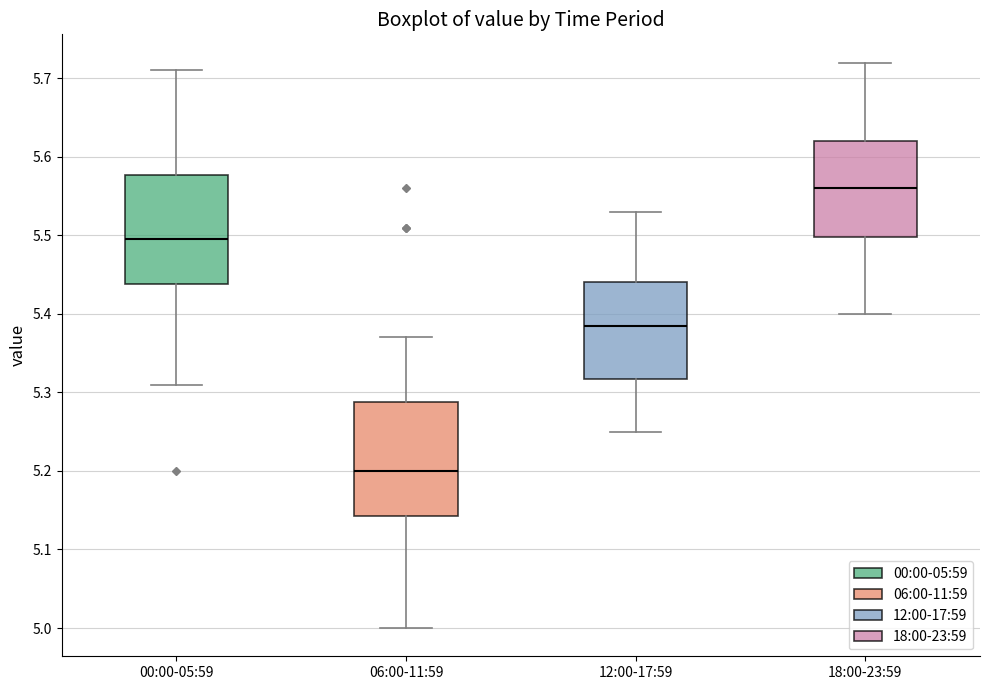

Which box's median line is the highest?

18:00-23:59